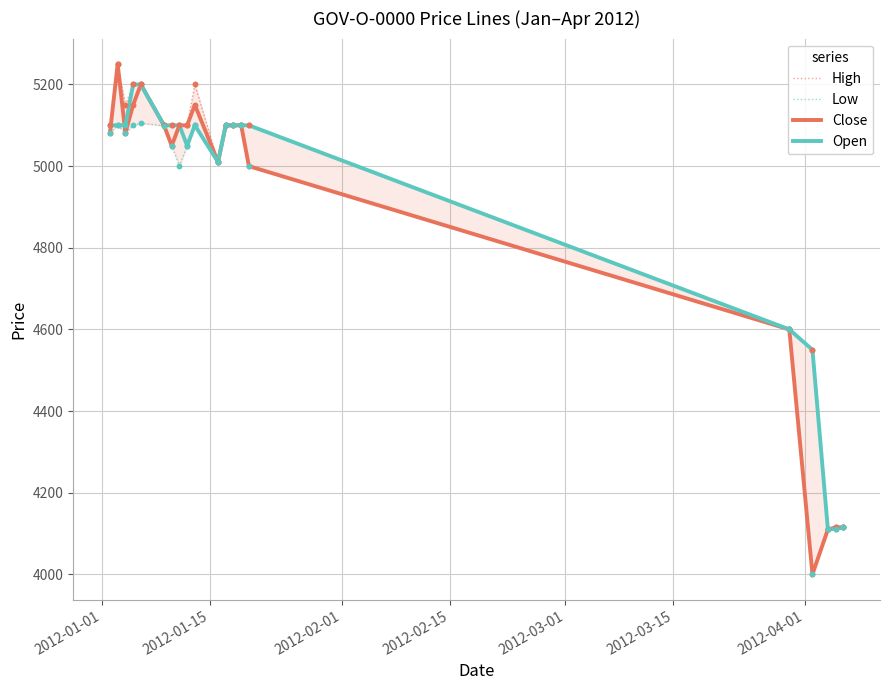

At how many categories does at least one series exceed 4743?

15